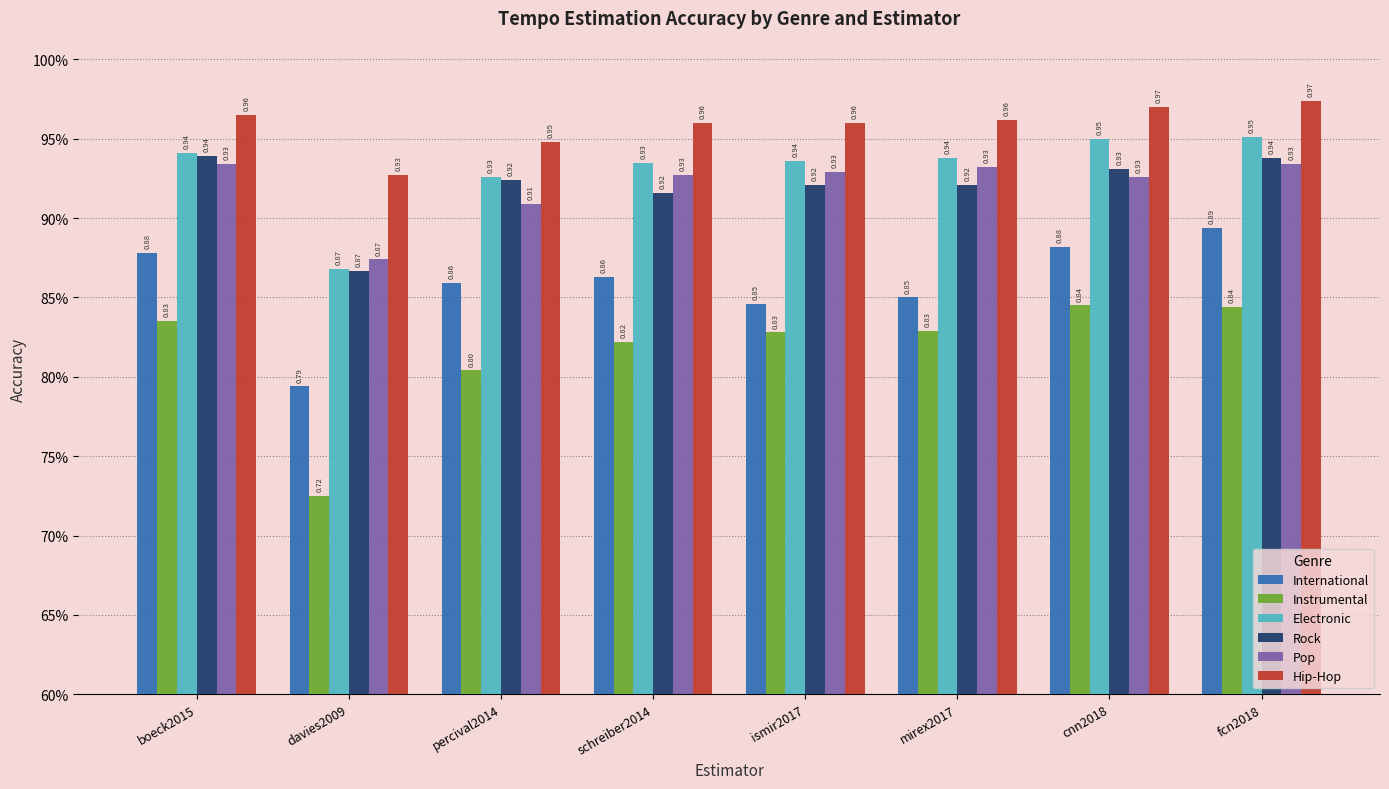

What is the minimum value for Instrumental?

0.7